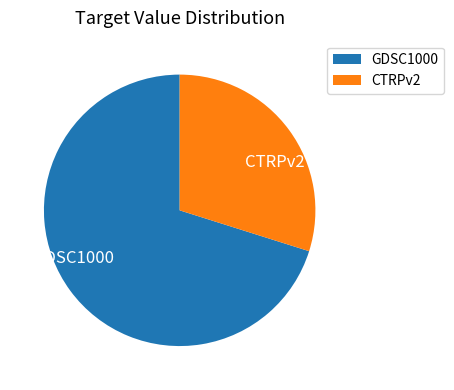

Rank the categories by value from highest to lowest.

GDSC1000, CTRPv2